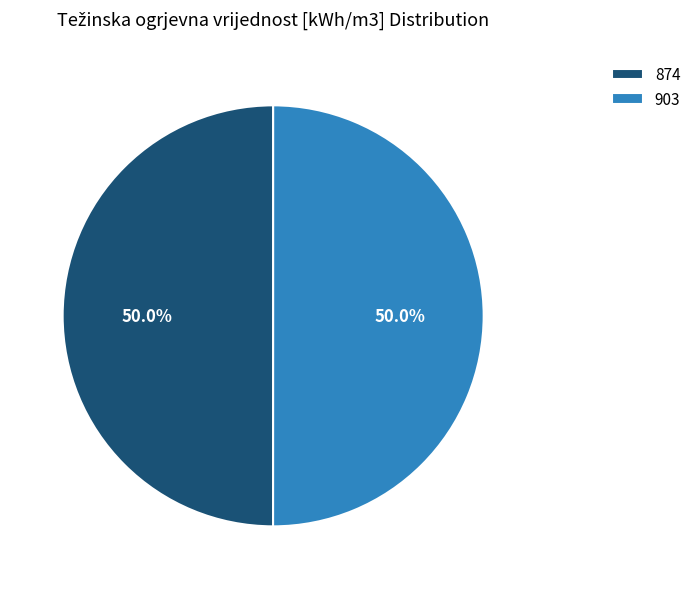

What is the ratio of the value at 903 to the value at 874?

1.0